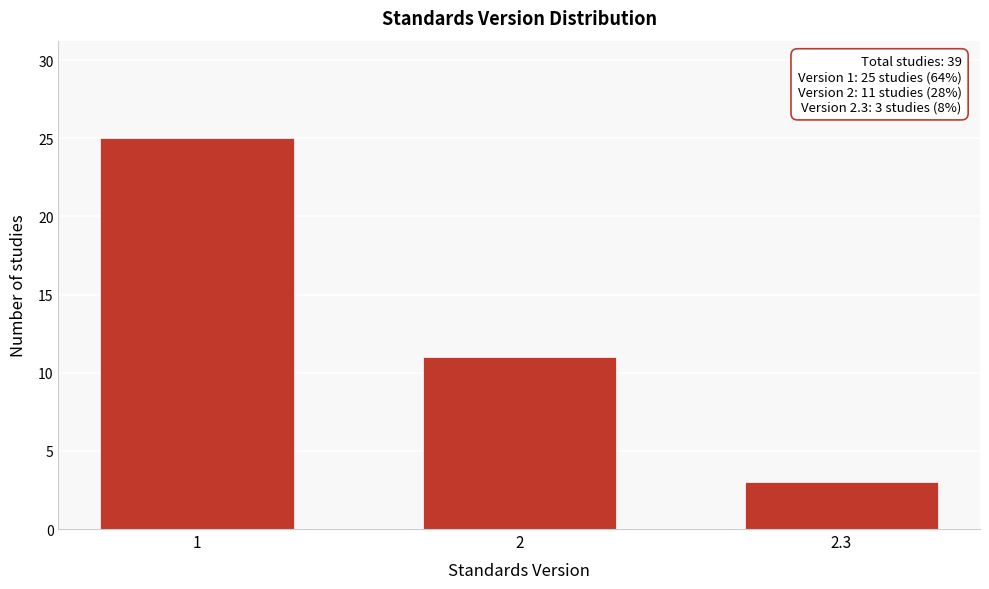

Reading right to left, extract all data points from this chart.

2.3=3	2=11	1=25